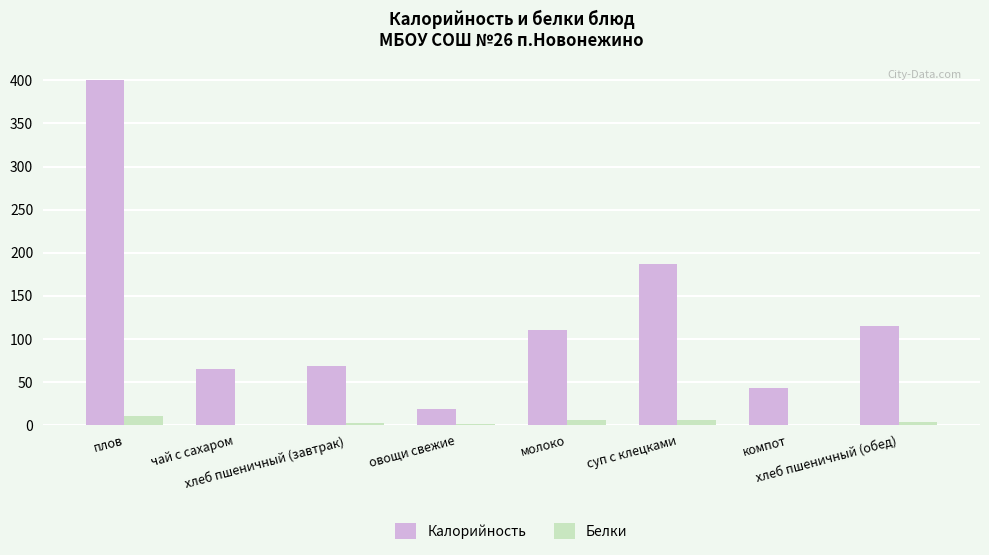

What is the maximum value shown in the chart?

400.8